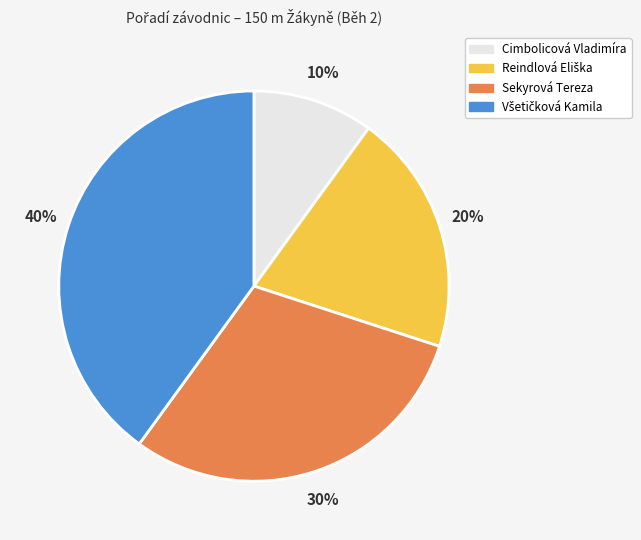

To the nearest percent, what is the difference between the largest and smallest slice percentages?

30%